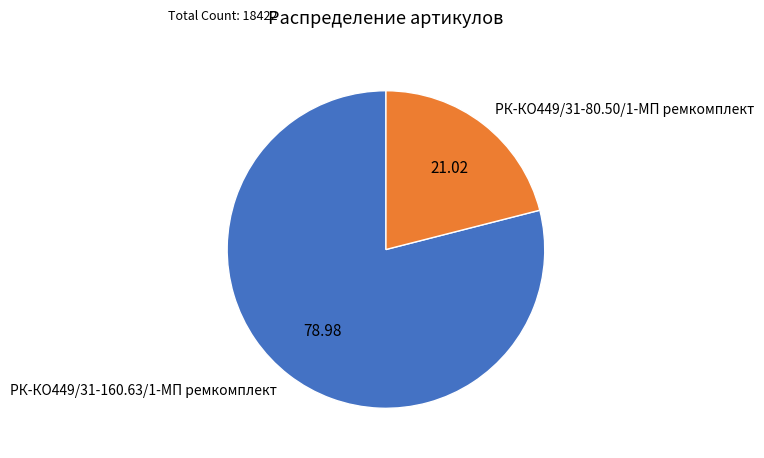

What is the largest slice in the pie chart?

РК-КО449/31-160.63/1-МП ремкомплект